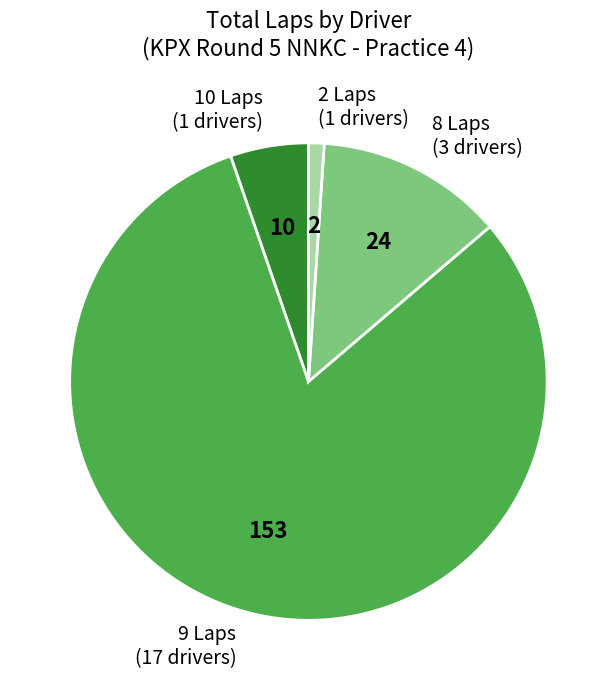

Which slice is the smallest?

2 Laps (1 drivers)